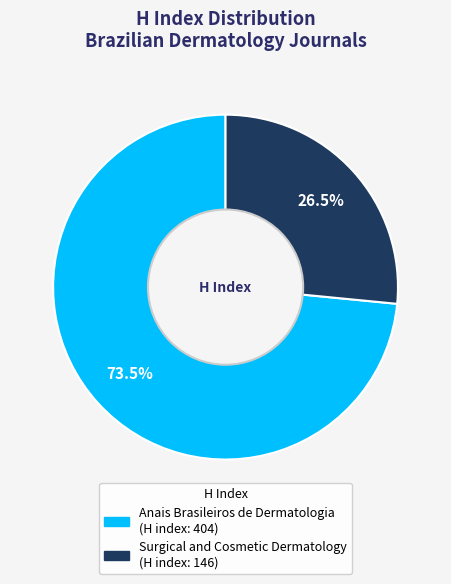

Which slice represents more than half of the pie?

Anais Brasileiros de Dermatologia